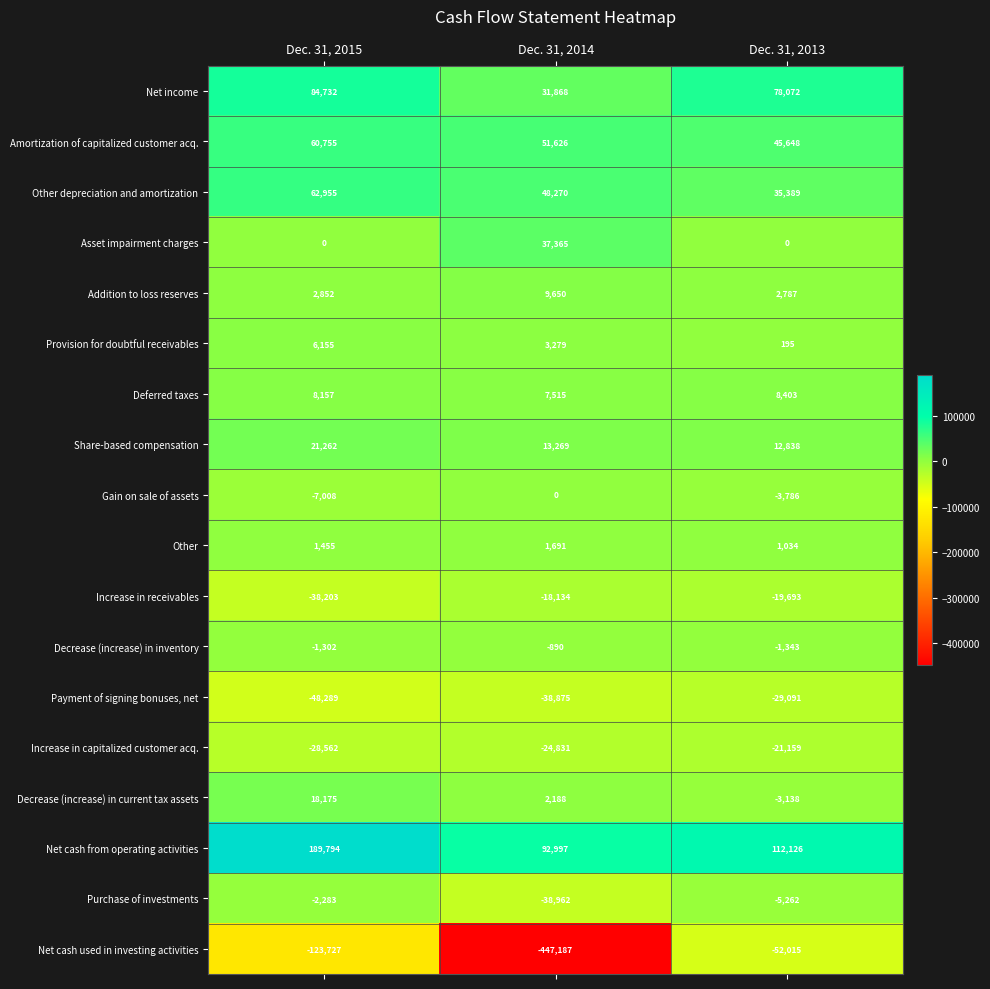

What is the difference between the Payment of signing bonuses, net values at Dec. 31, 2013 and Dec. 31, 2015?

19198